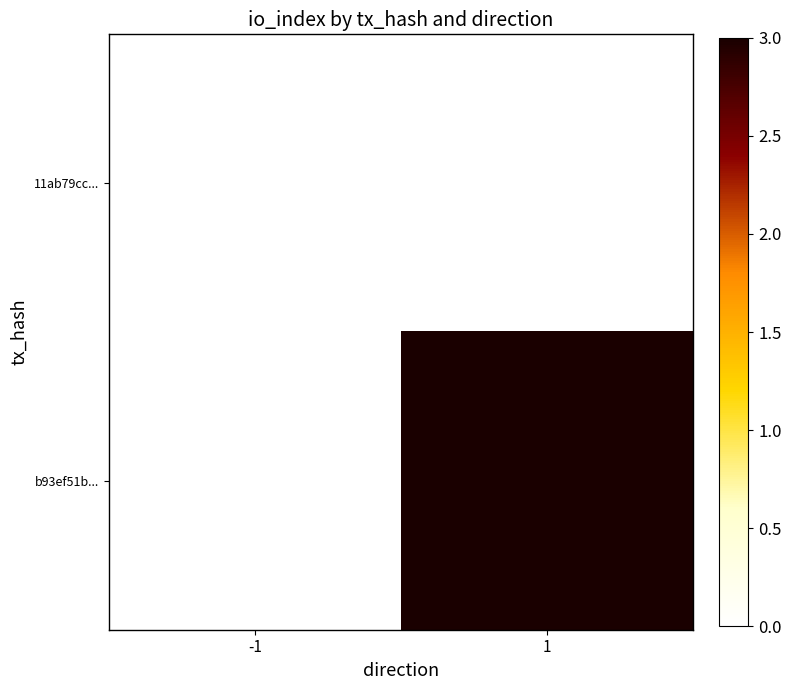

Which series changed the most between -1 and 1?

b93ef51b...